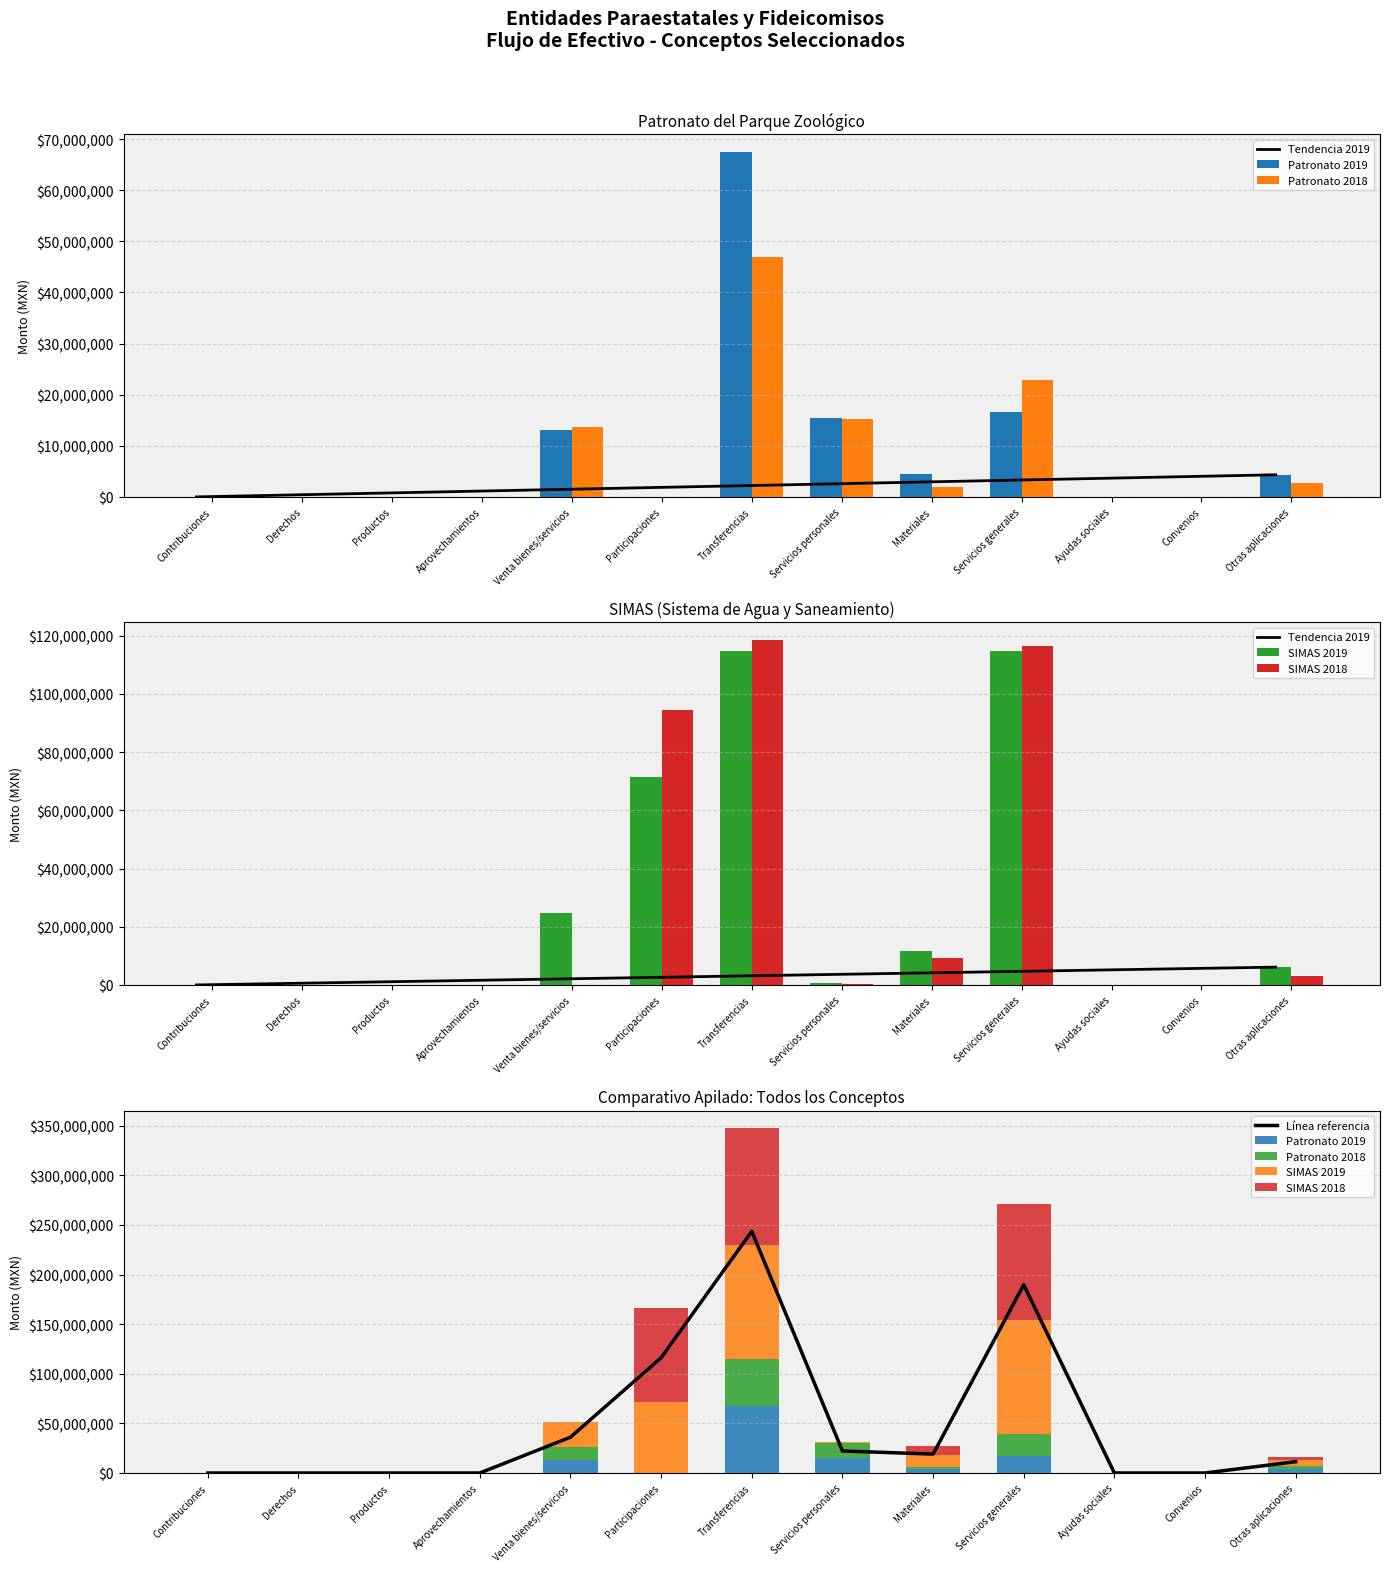

At which label is Línea referencia closest to 121771967?

Participaciones